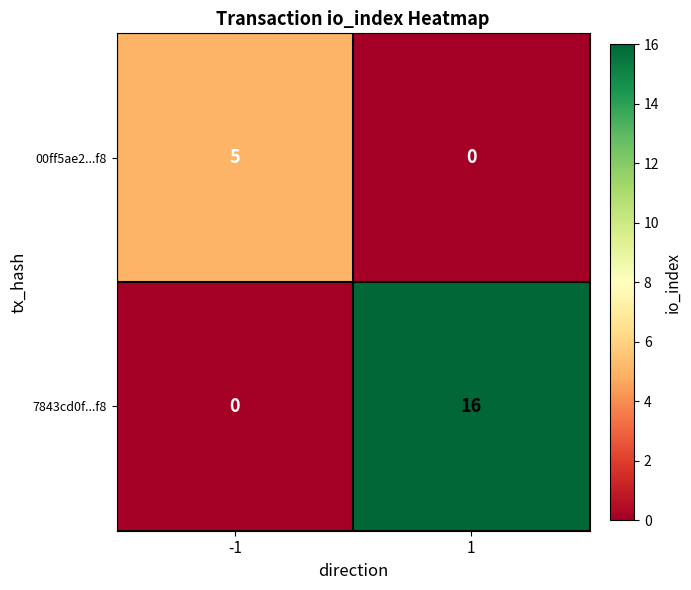

True or false: 7843cd0f...f8 has a value of 28 at 1.

False